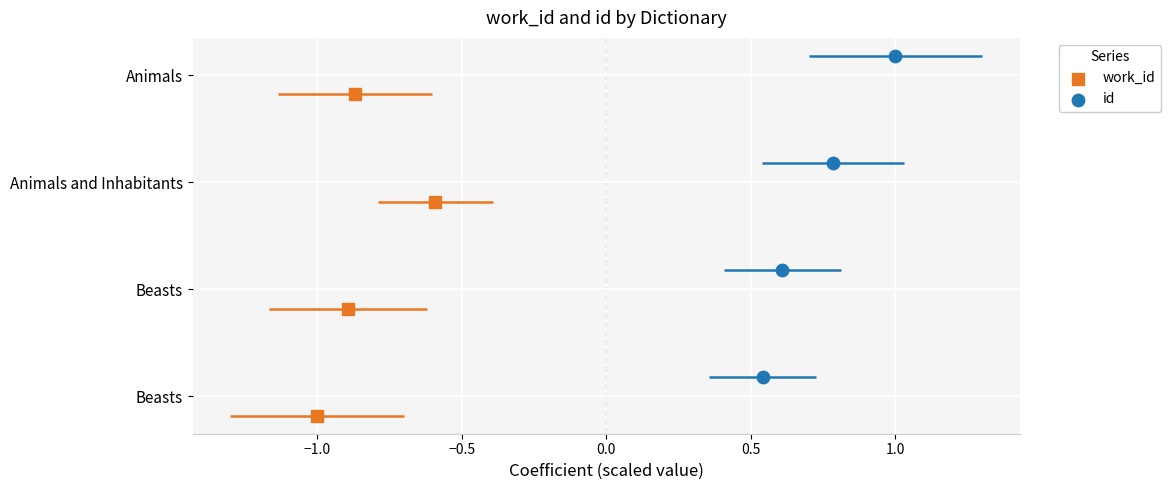

Is the value of id at −0.5 greater than the value of work_id at −1.0?

Yes